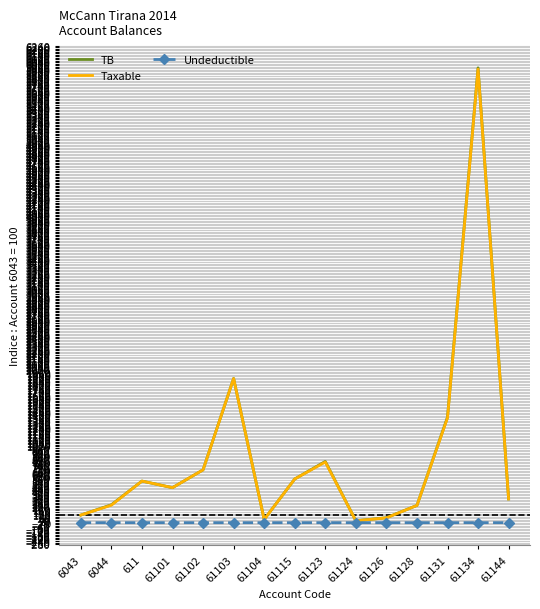

At which category is the sum across all series the highest?

61134